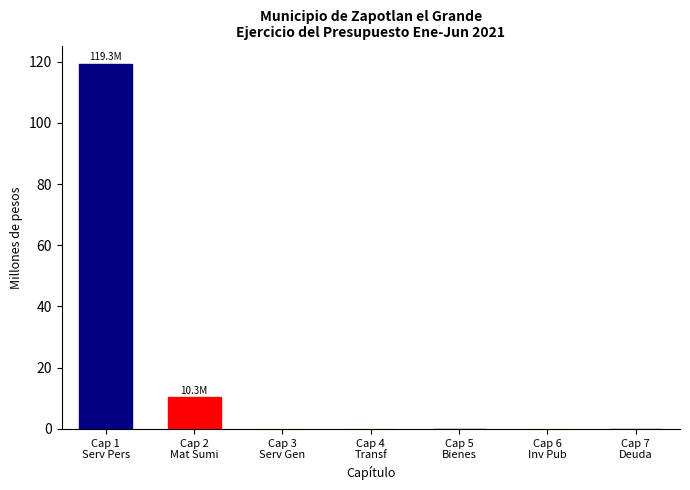

Reading left to right, transcribe all the data shown in this chart.

Cap 1
Serv Pers=119.3	Cap 2
Mat Sumi=10.3	Cap 3
Serv Gen=0.0	Cap 4
Transf=0.0	Cap 5
Bienes=0.0	Cap 6
Inv Pub=0.0	Cap 7
Deuda=0.0